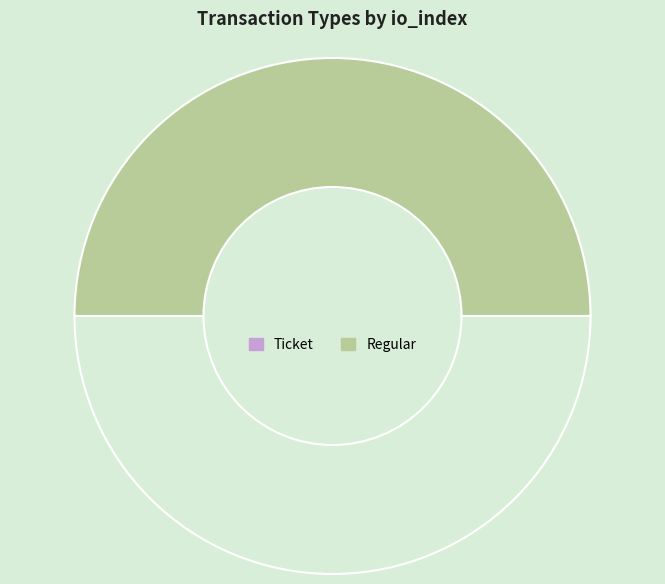

How many slices are in this pie chart?

2